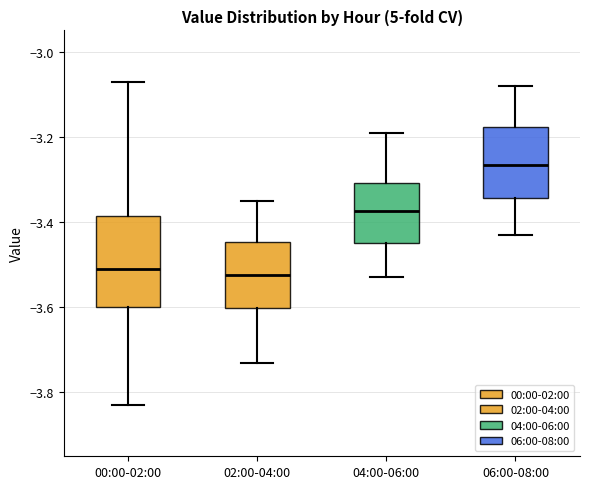

Which box is the tallest, from its lower edge to its upper edge?

00:00-02:00